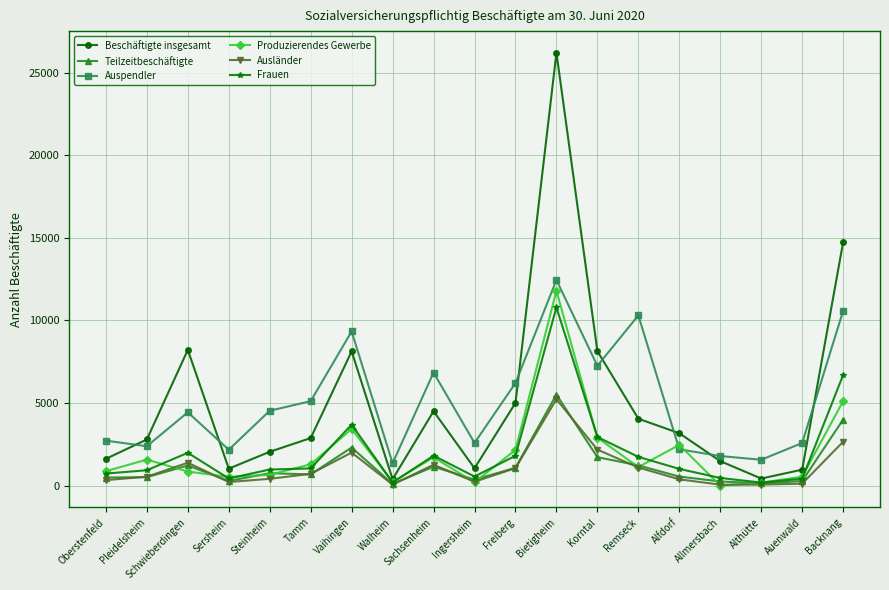

How many intersections are there between Auspendler and Beschäftigte insgesamt?

7